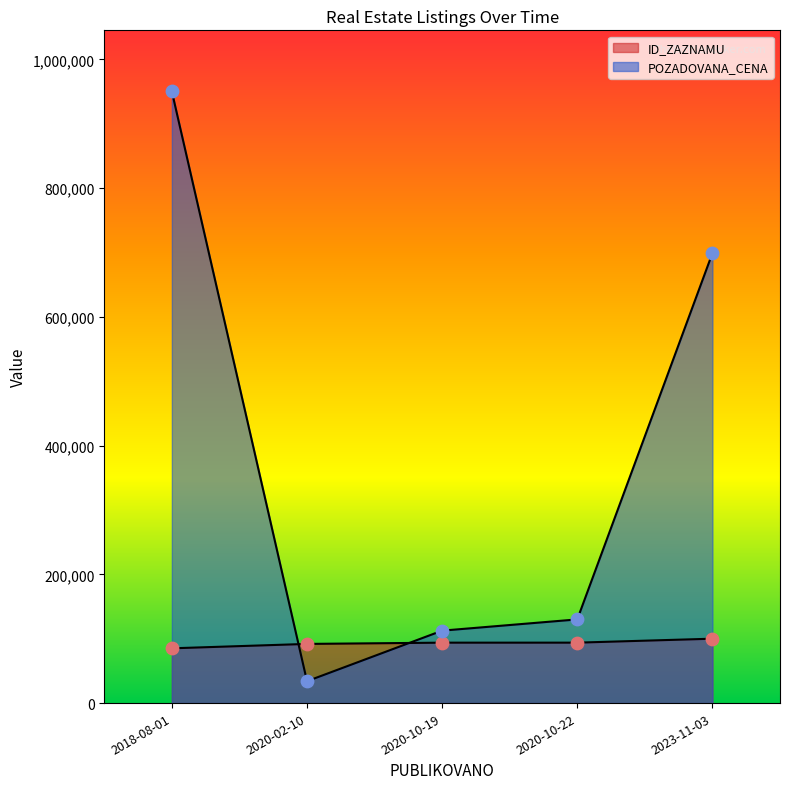

Which series has the largest Y range (max minus min)?

POZADOVANA_CENA